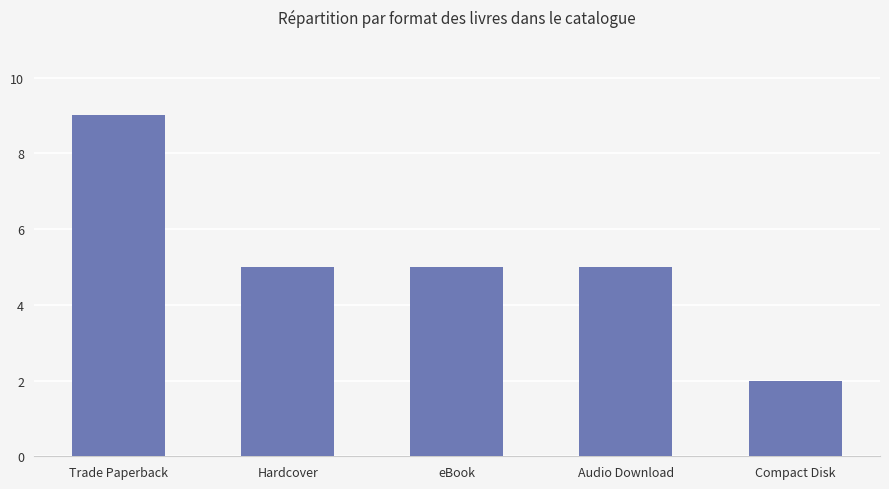

What is the smallest value displayed?

2